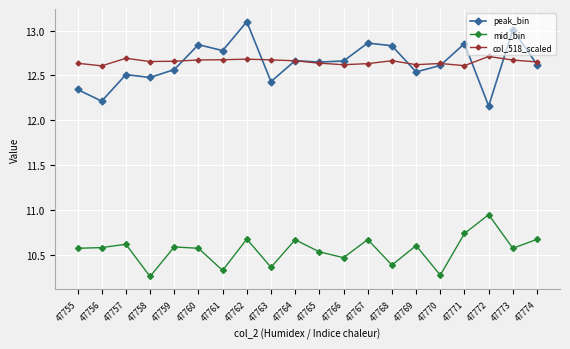

At 47772, list the series in order from smallest to largest.

mid_bin, peak_bin, col_518_scaled